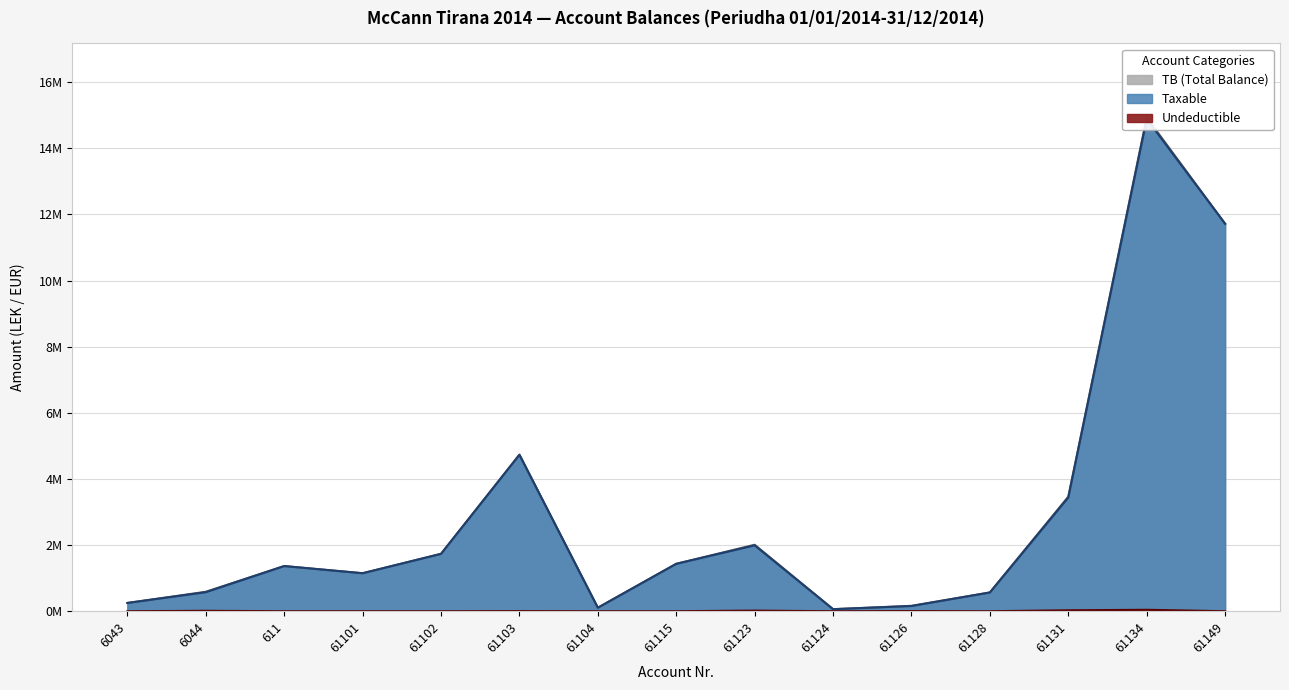

How many data points in Undeductible are above 0?

7